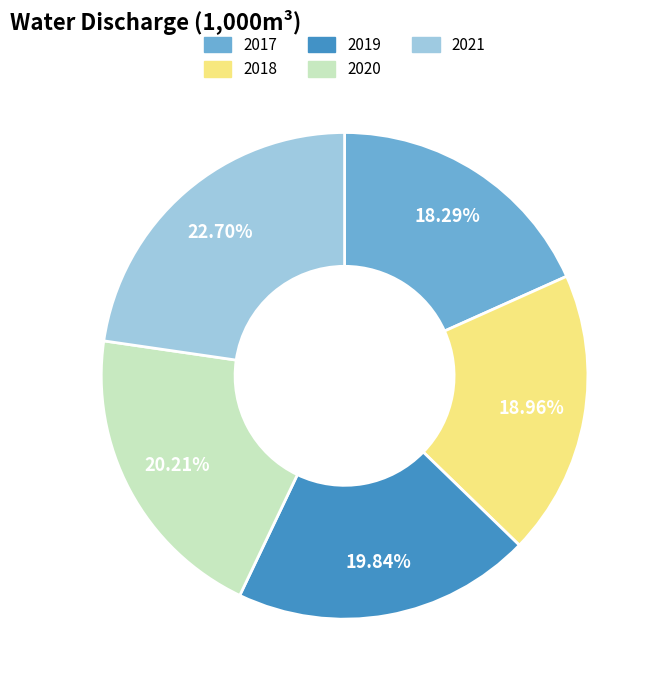

Which category has the biggest portion of the pie?

2021